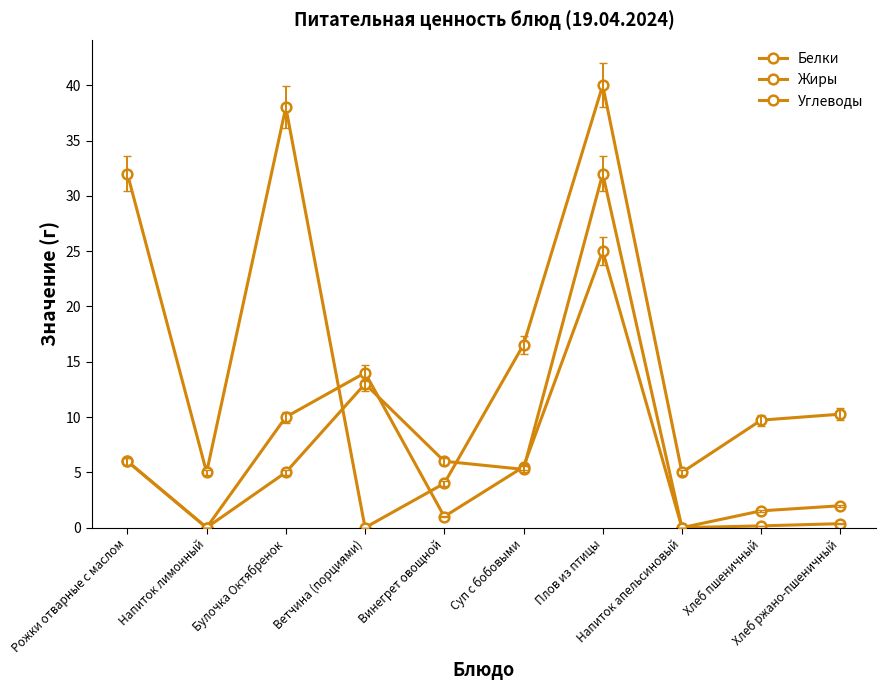

How many lines are shown in the chart?

3